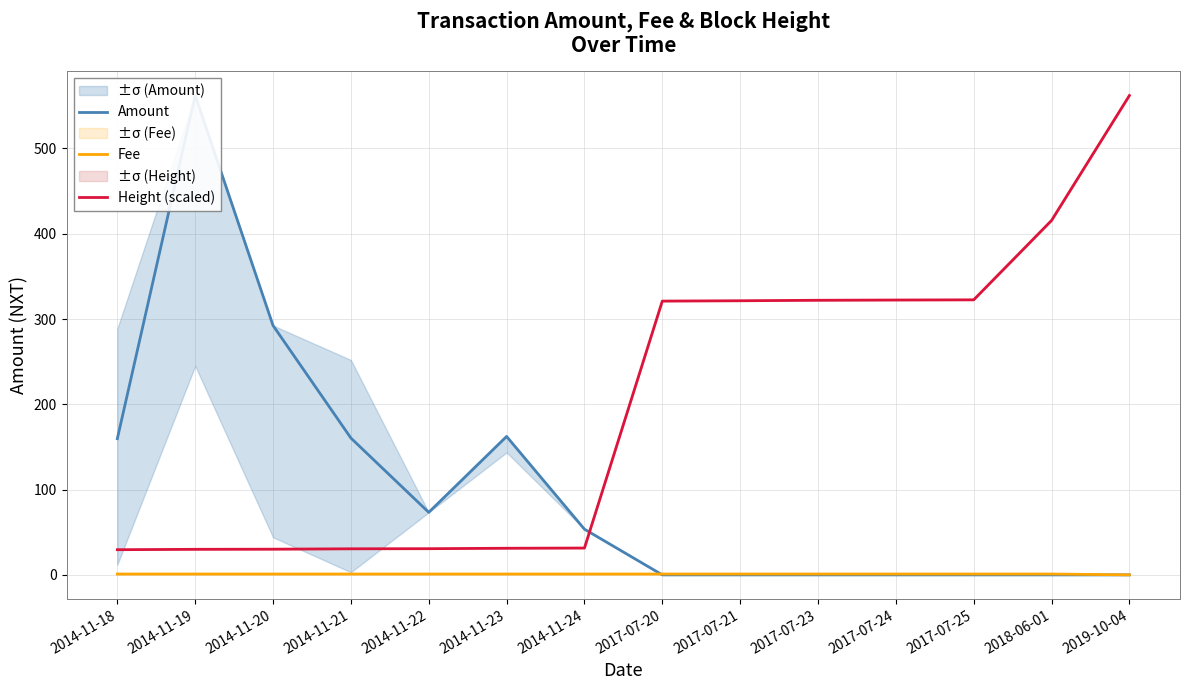

True or false: Height (scaled) and Fee cross at least once.

False